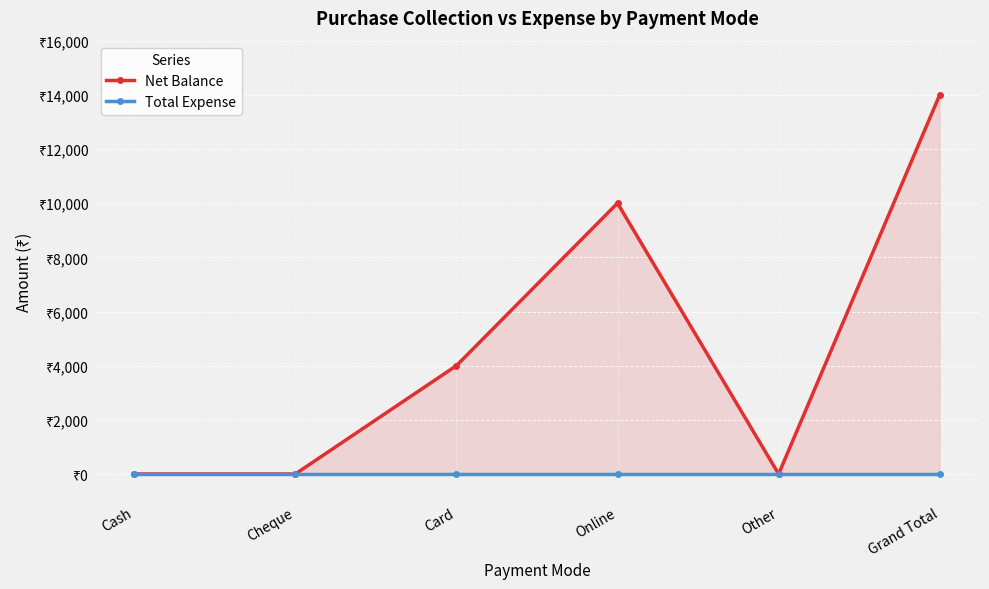

True or false: Net Balance and Total Expense cross at least once.

False